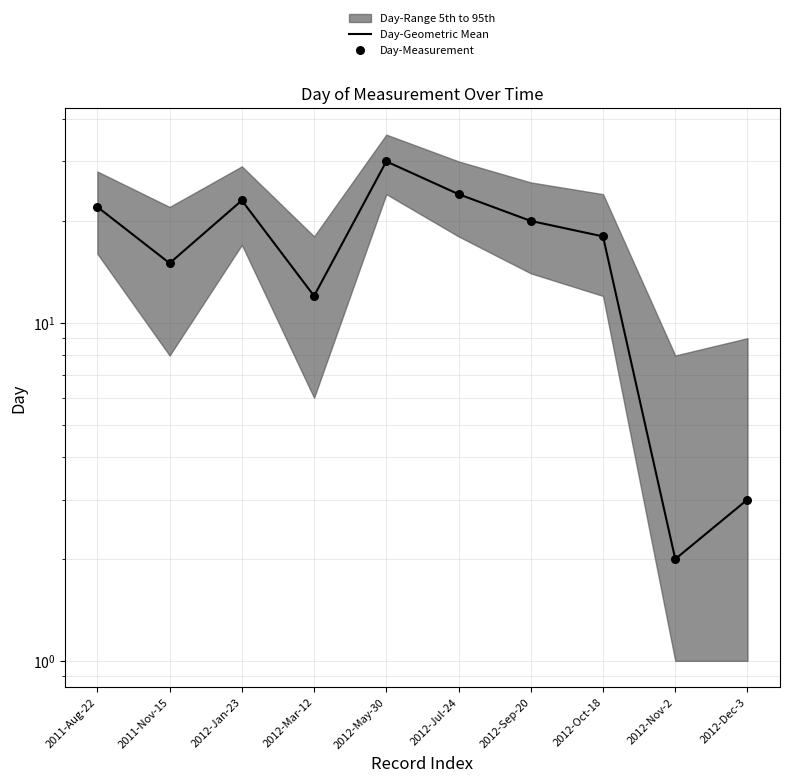

What is the total value across all series at 2012-Jul-24?

48